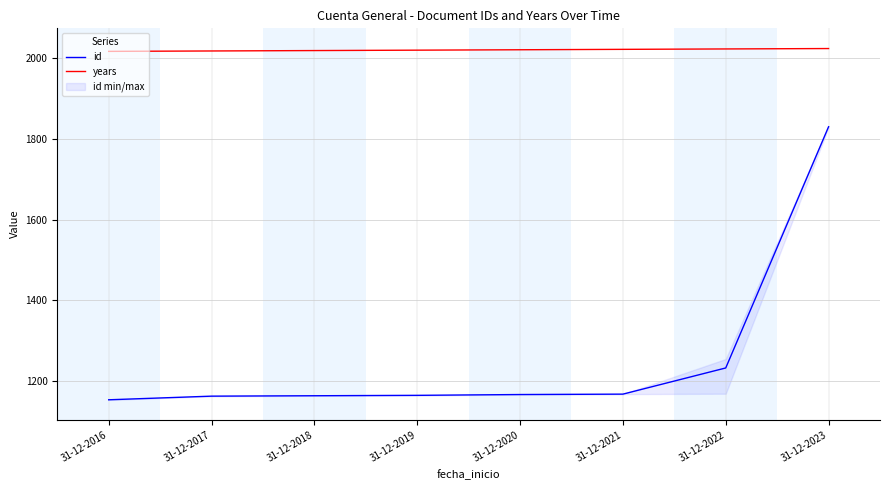

What is the sum of all id values?

10043.2